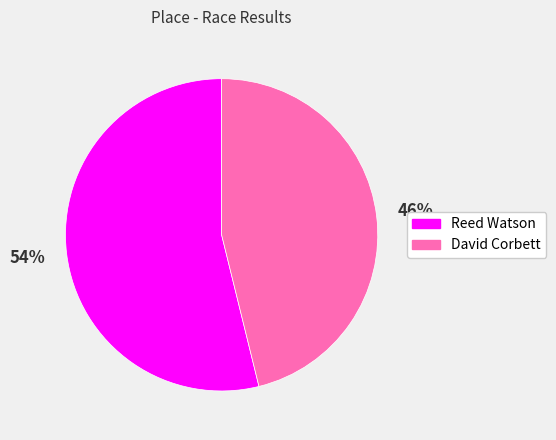

How many slices are in this pie chart?

2